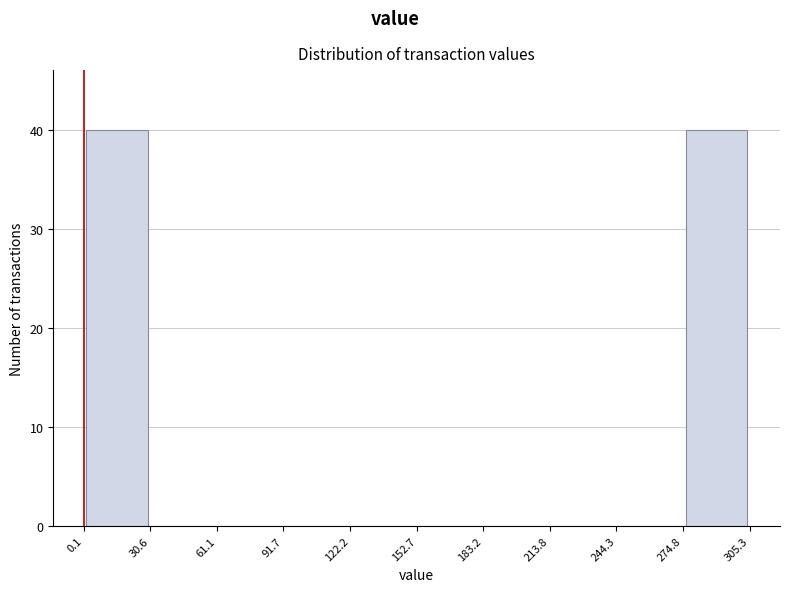

Reading left to right, list every bar in this chart as the range it spans on the x-axis followed by its height. The values are not printed on the chart, so give them approximately, as read against the axis.

0.1 to 30.6: 40
30.6 to 61.1: 0
61.1 to 91.7: 0
91.7 to 122.2: 0
122.2 to 152.7: 0
152.7 to 183.2: 0
183.2 to 213.8: 0
213.8 to 244.3: 0
244.3 to 274.8: 0
274.8 to 305.3: 40